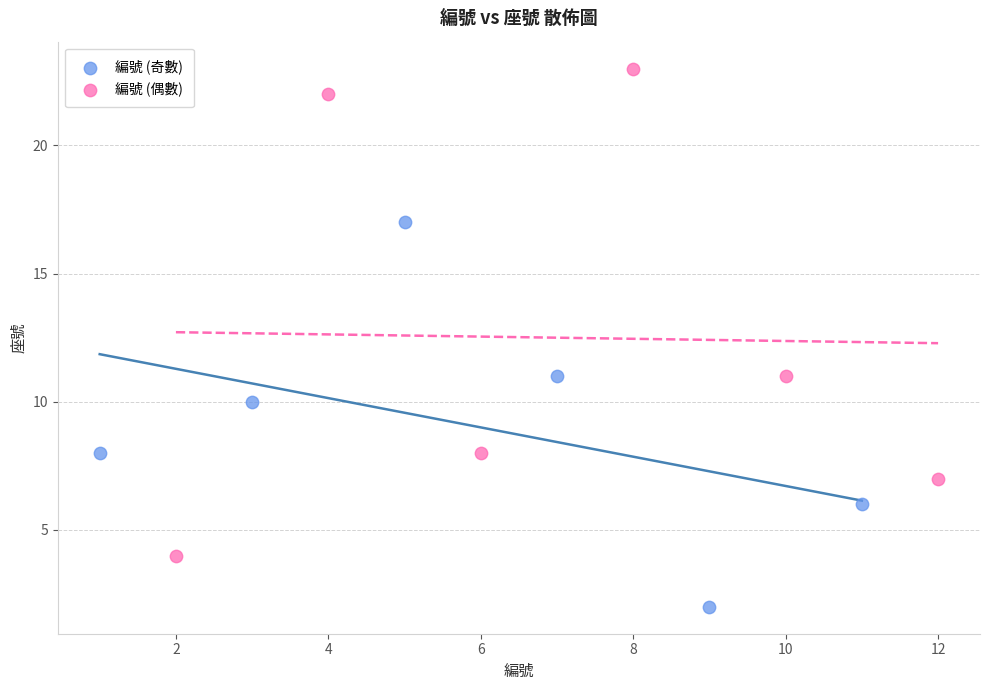

Which series contains the highest Y value?

編號 (偶數)